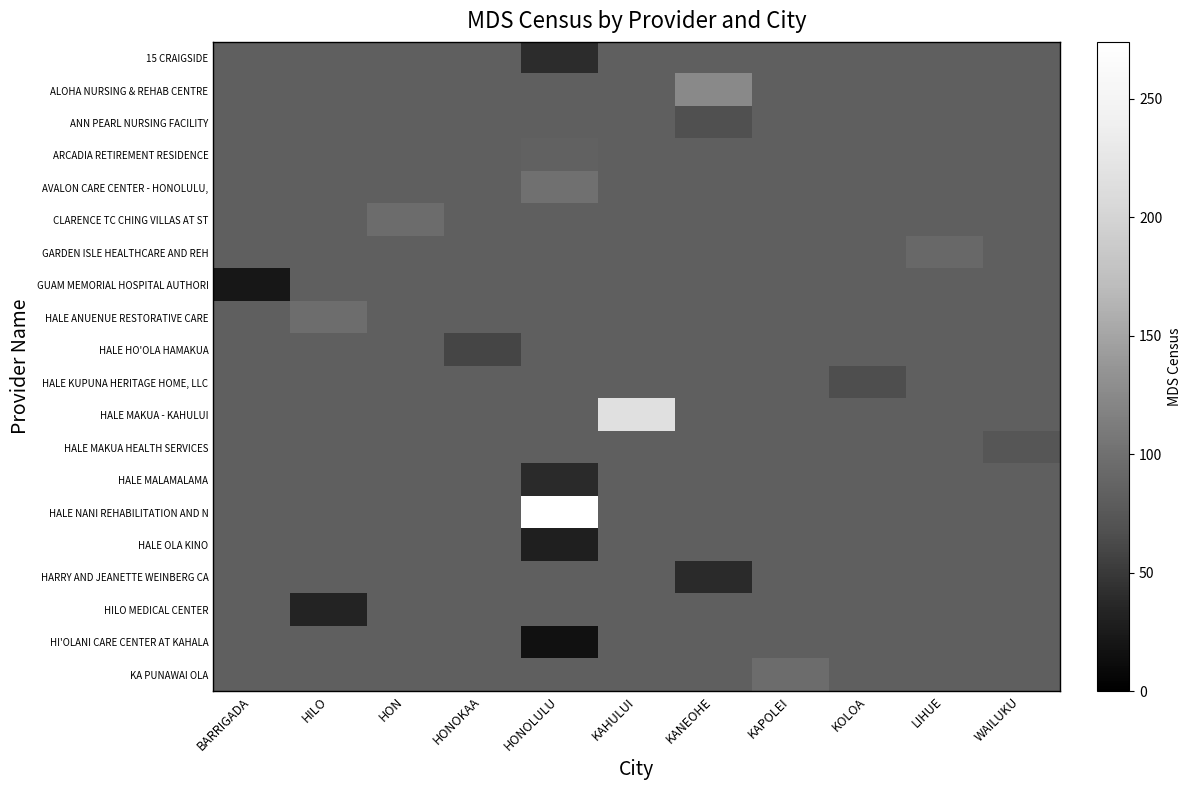

What is the average value of the ALOHA NURSING & REHAB CENTRE series?

87.2